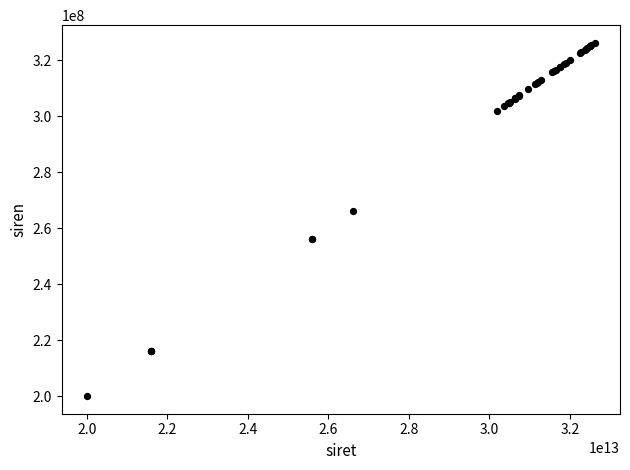

What Y value in the scatter plot is closest to 263095056?

266006386